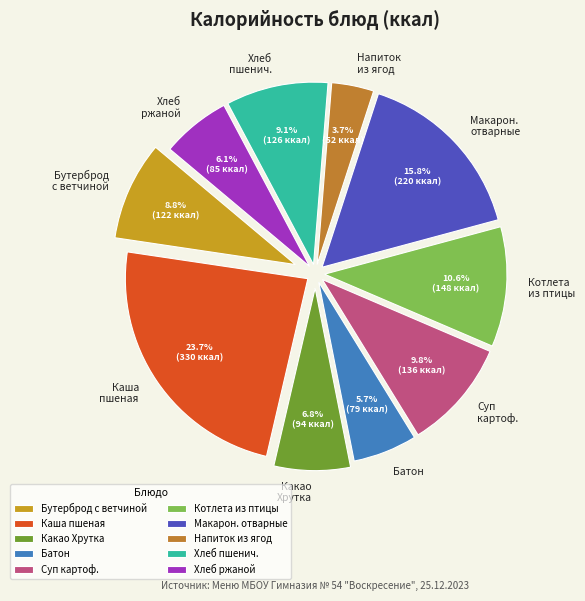

What is the ratio of the value at Каша молочная пшеная to the value at Бутерброд с ветчиной?

2.7